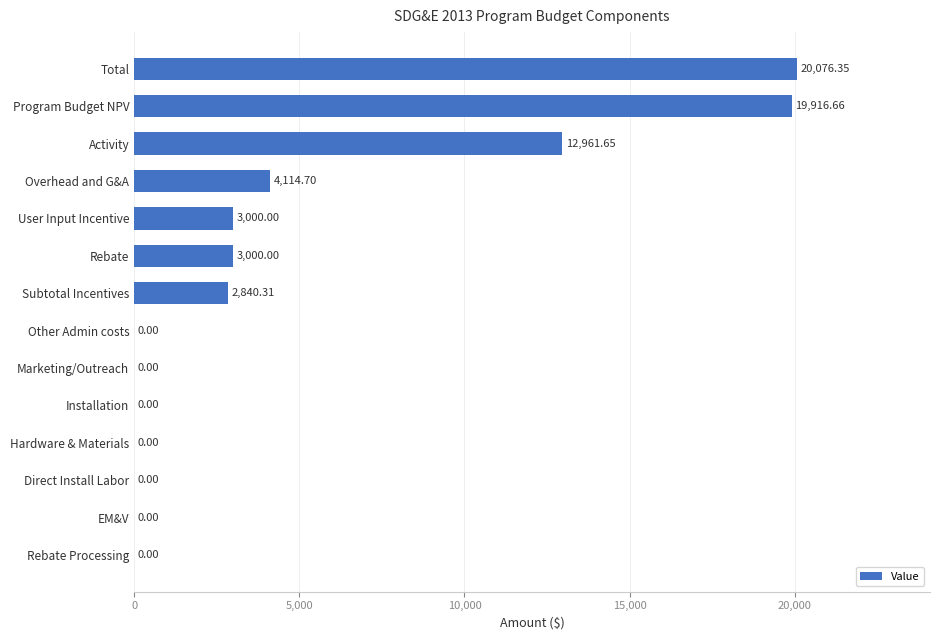

Are the bars horizontal?

Yes